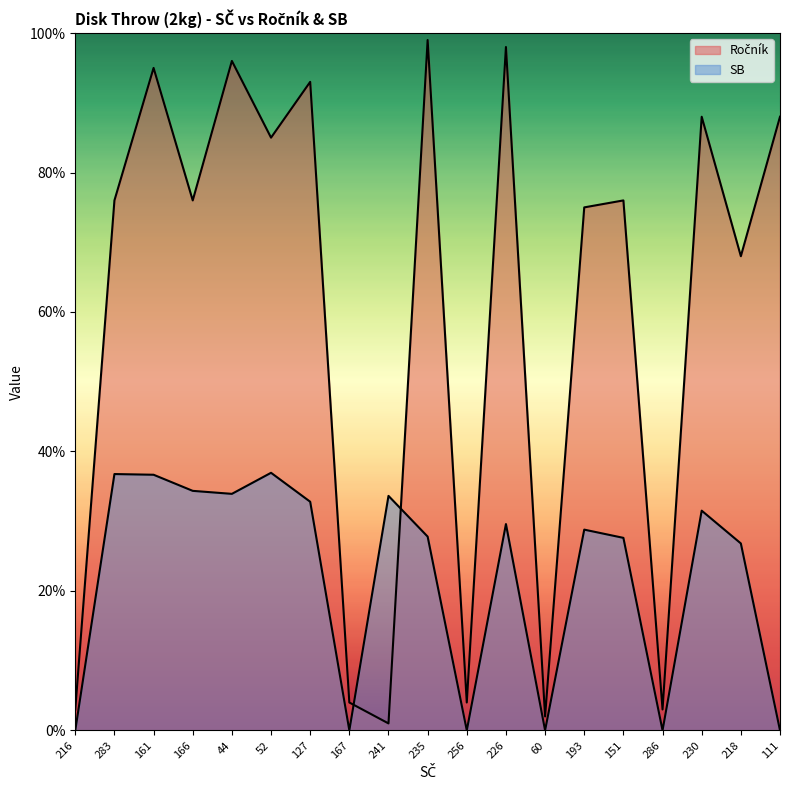

Between 44 and 127, which series saw the biggest shift?

Ročník